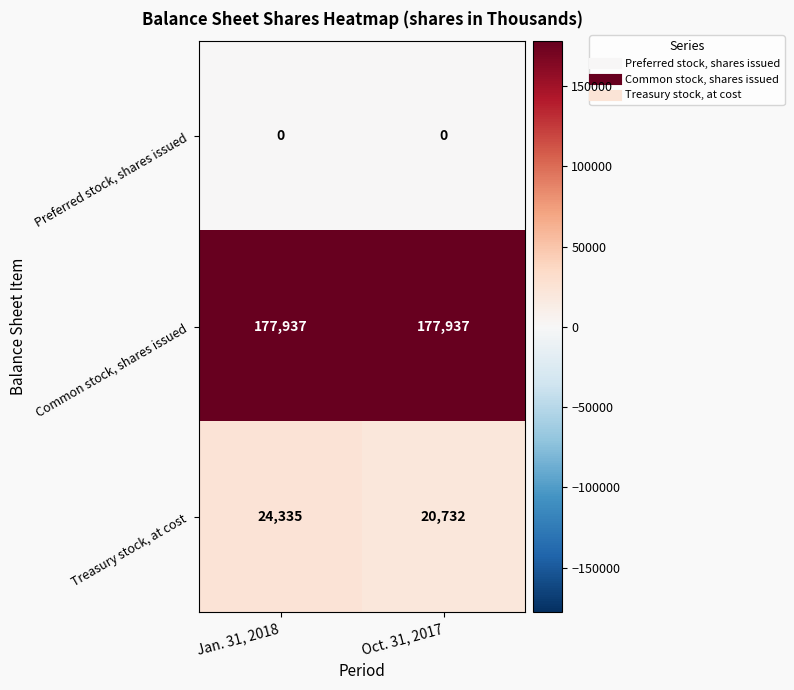

Is the value of Common stock, shares issued at Oct. 31, 2017 greater than the value of Preferred stock, shares issued at Jan. 31, 2018?

Yes